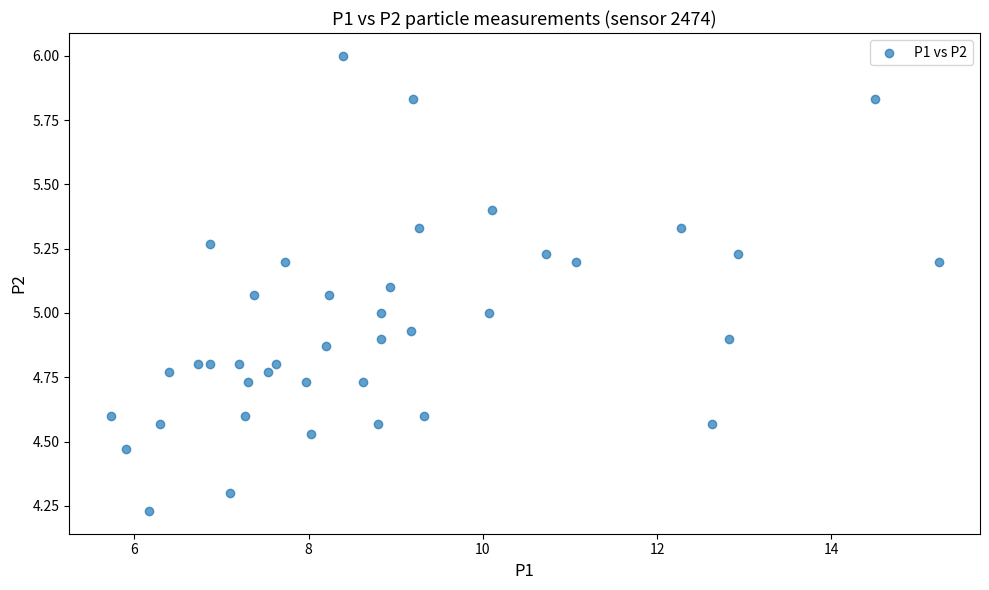

What is the range of Y values (max minus min)?

1.8